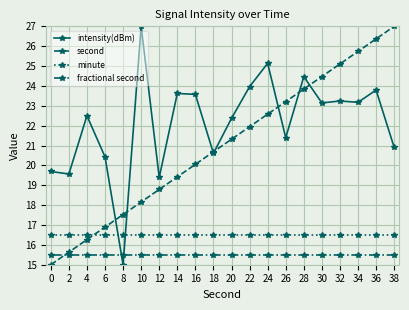

What value does the intensity(dBm) series have at 30?

23.1